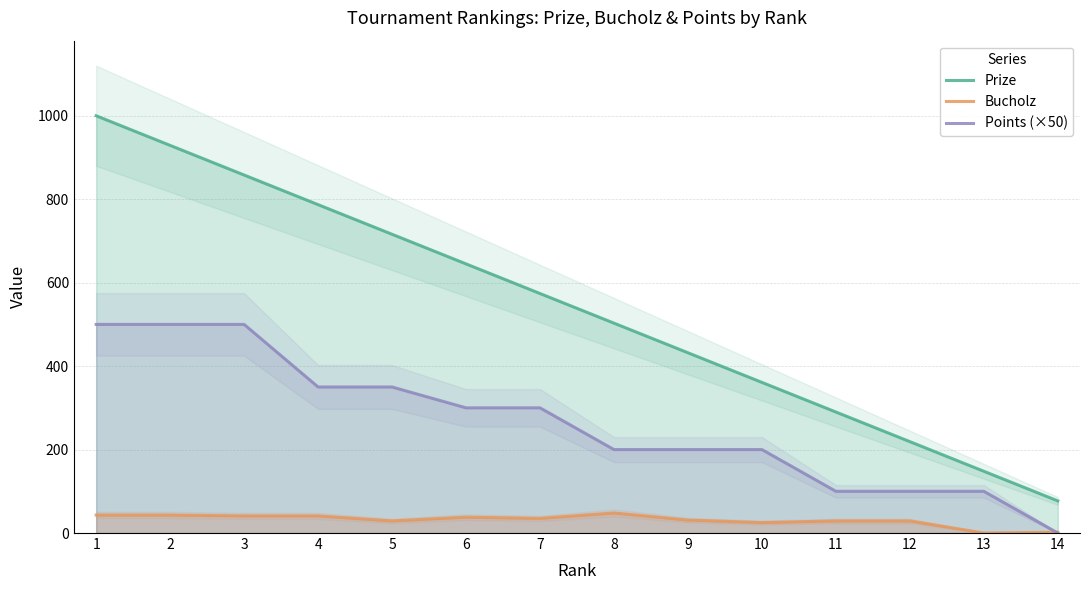

Where is Prize nearest to the value 538?

8